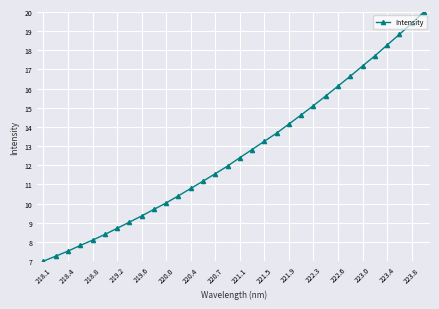

What is the value of the 29th point from the left?

18.3